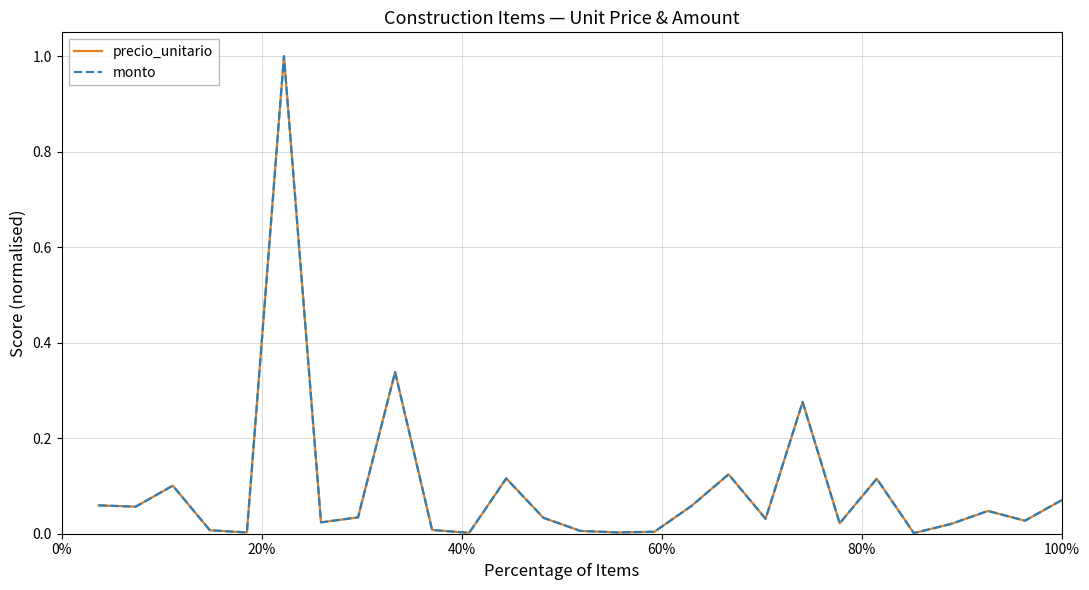

Is this an area chart (filled region under the line)?

No